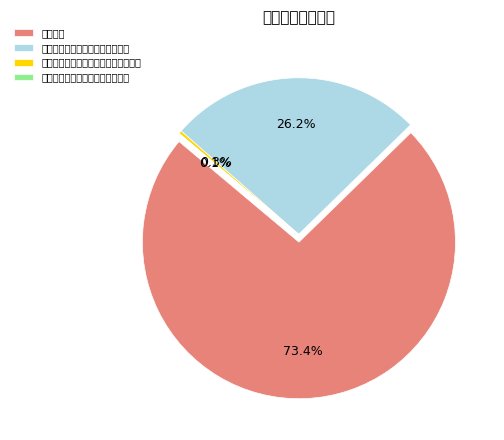

Is コミュニティ・プラント事業特別会計 the majority of the pie?

No